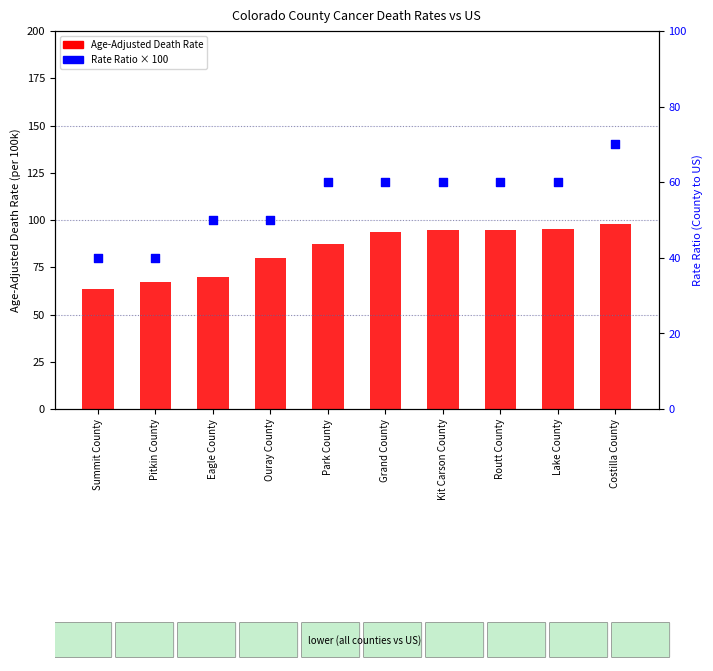

What are all the series names shown in the legend?

Age-Adjusted Death Rate, Rate Ratio